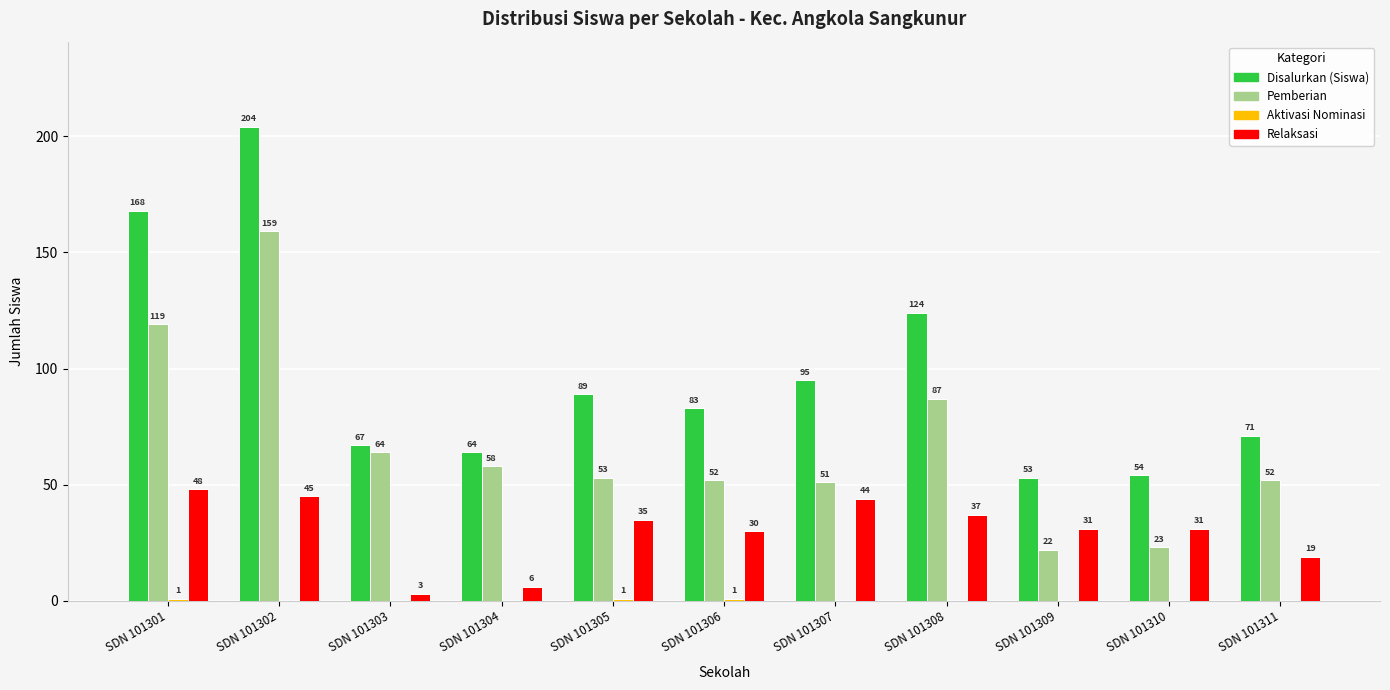

At which label does Pemberian reach its peak?

SDN 101302